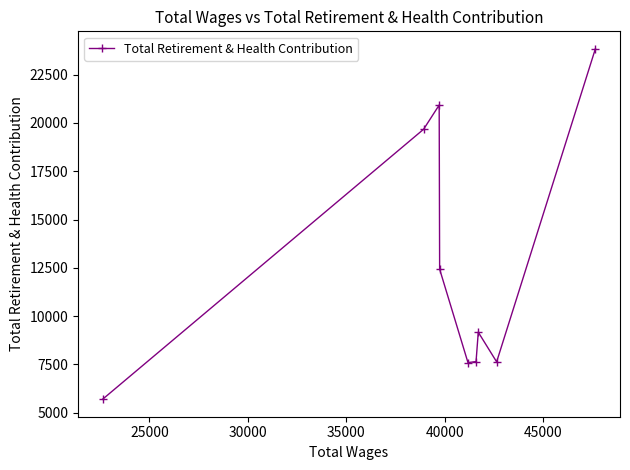

What is the difference between the maximum and minimum values?

18132